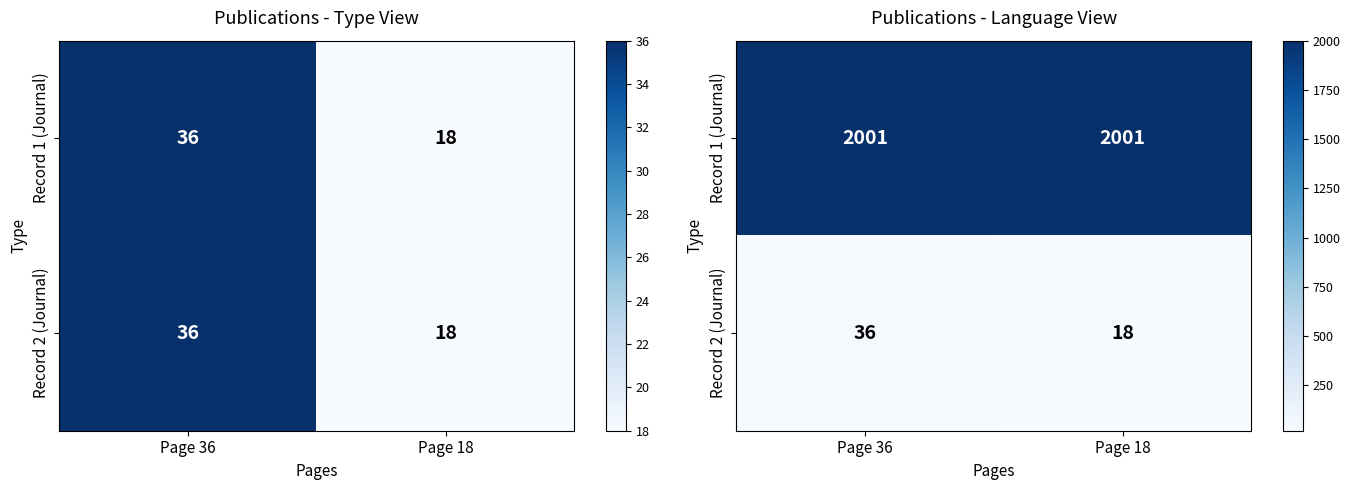

What is the sum of the Record 2 (Journal) values at Page 18 and Page 36?

54